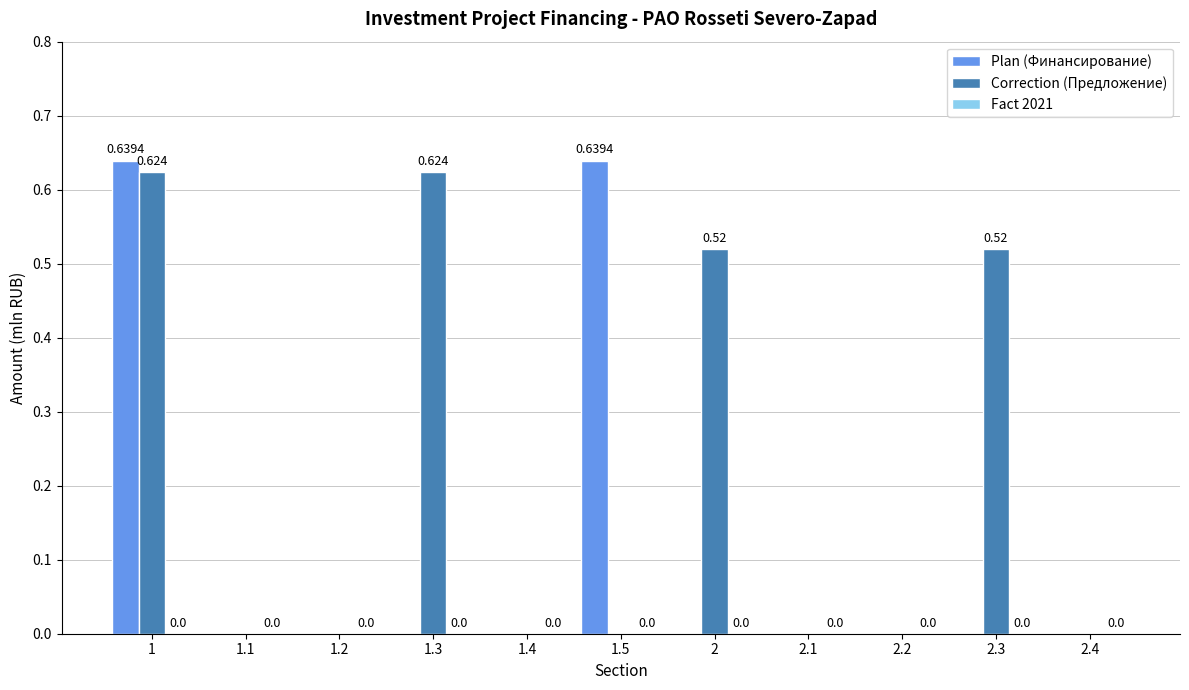

Between 1.3 and 2.2, which series saw the biggest shift?

Correction (Предложение)